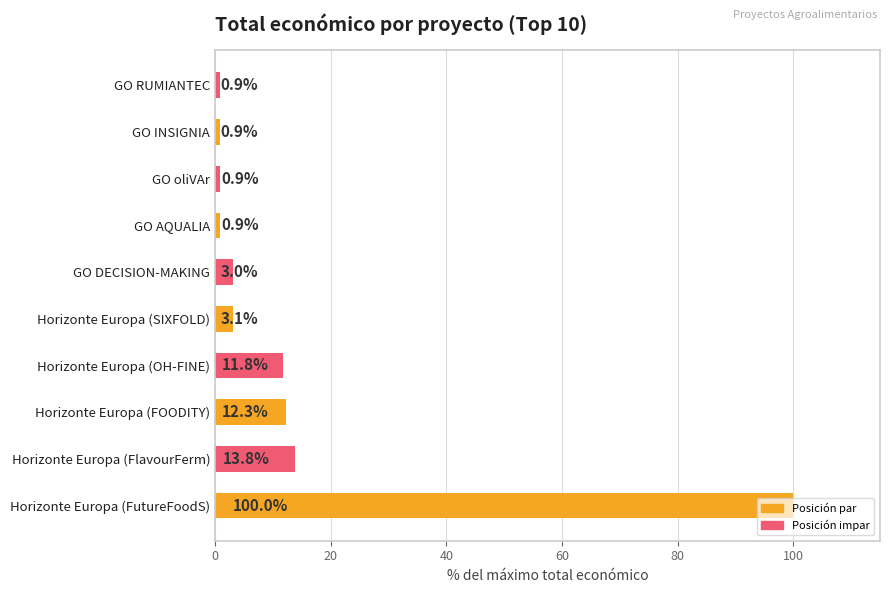

Which category has the highest value across all series?

Horizonte Europa (FutureFoodS)